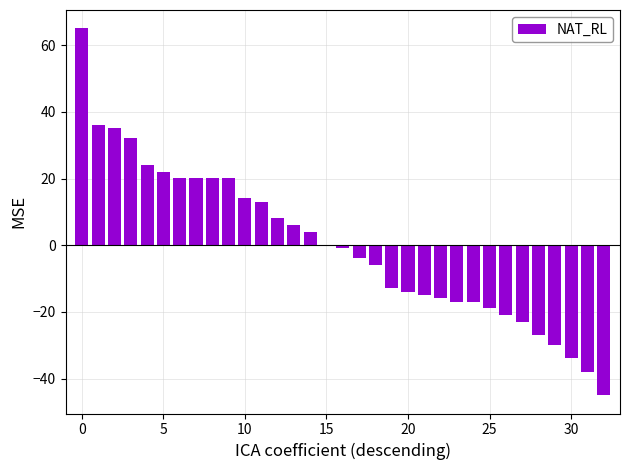

Are the bars horizontal?

No